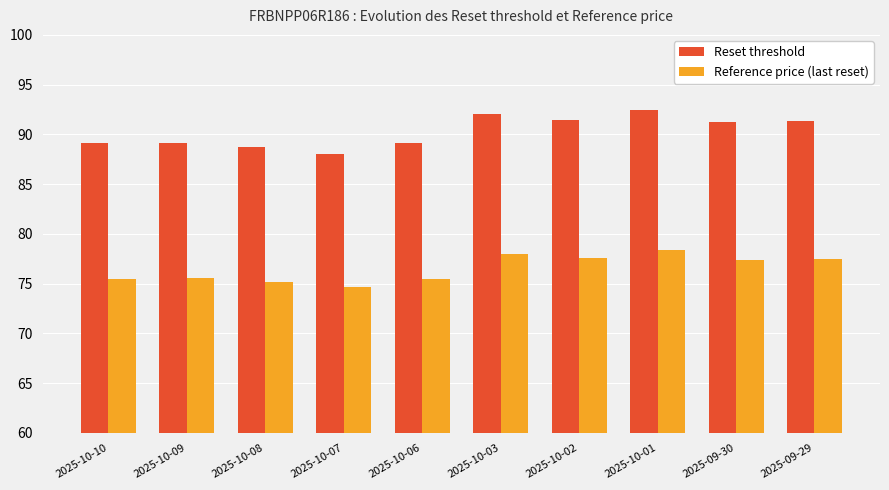

What are all the series names shown in the legend?

Reset threshold, Reference price (last reset)